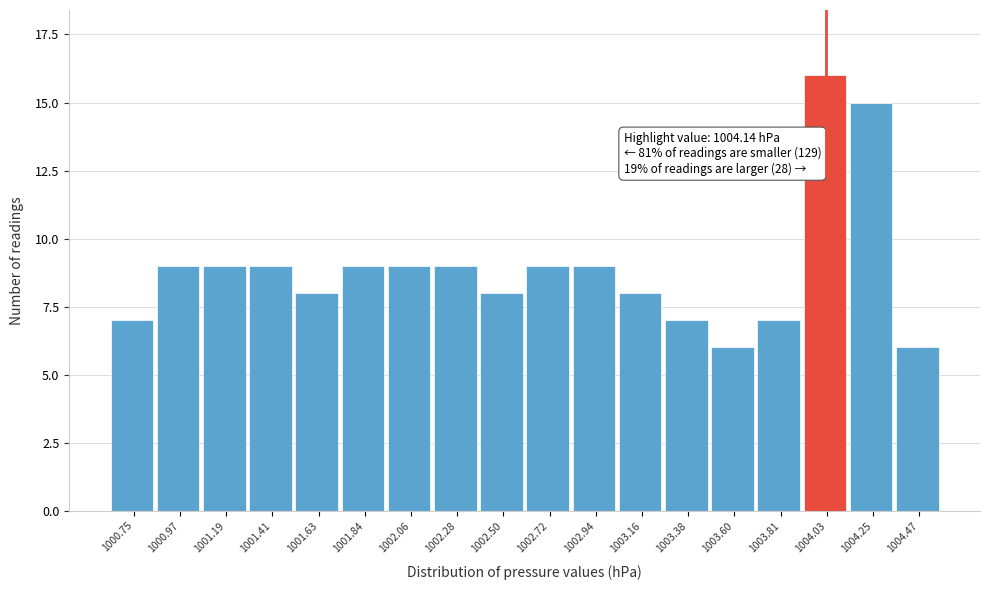

Reading left to right, what are all the values shown in this chart?

7	9	9	9	8	9	9	9	8	9	9	8	7	6	7	16	15	6